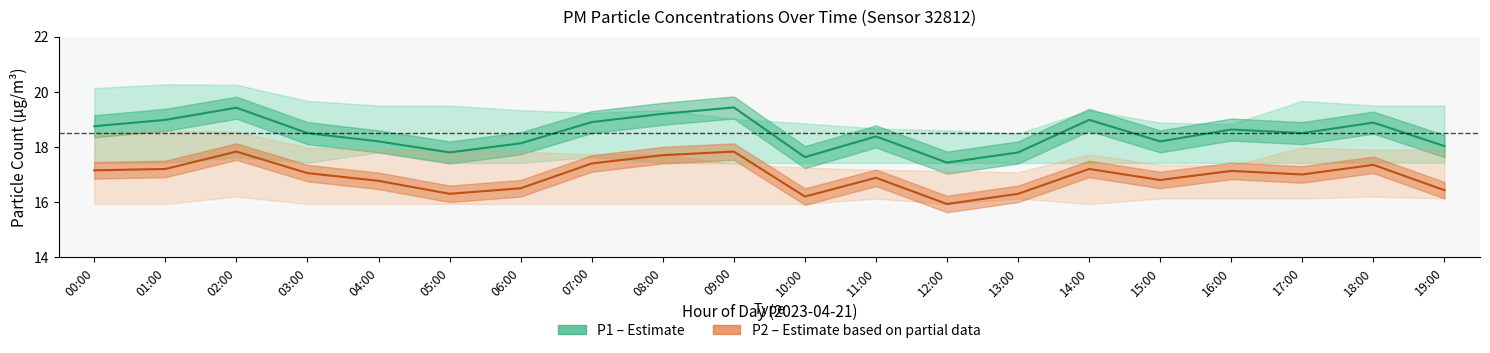

Is this an area chart (filled region under the line)?

No